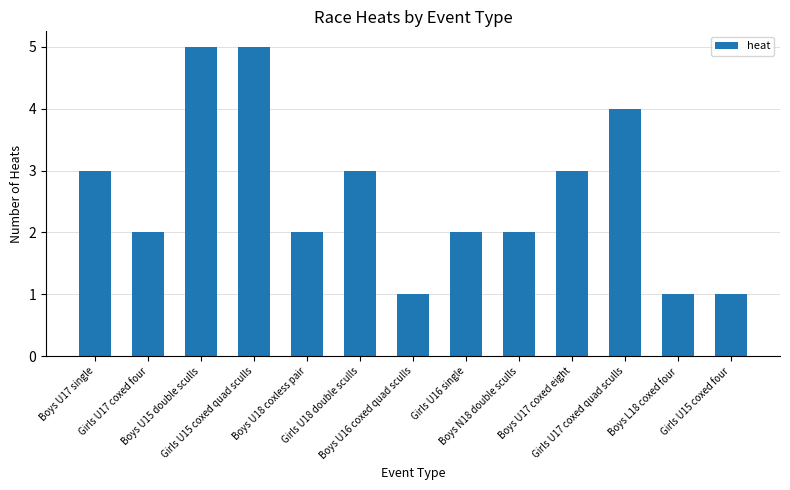

What is the label of the 4th bar from the left?

Girls U15 coxed quad sculls